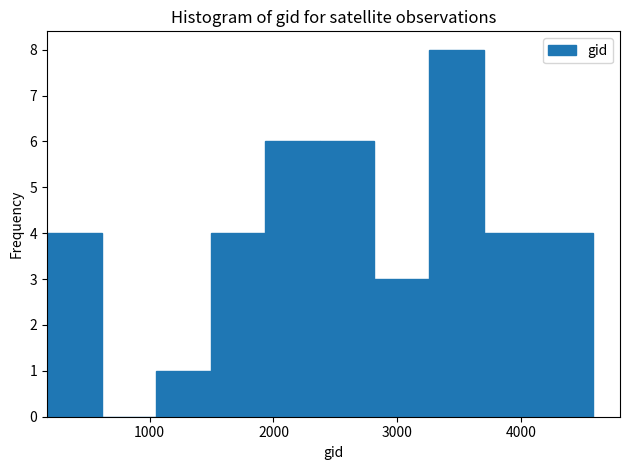

What is the height of the bar covering 2800 to 3300 on the x-axis? Neither the bar edges nor the heights are printed on the chart, so give them approximately, as read against the axes.

3